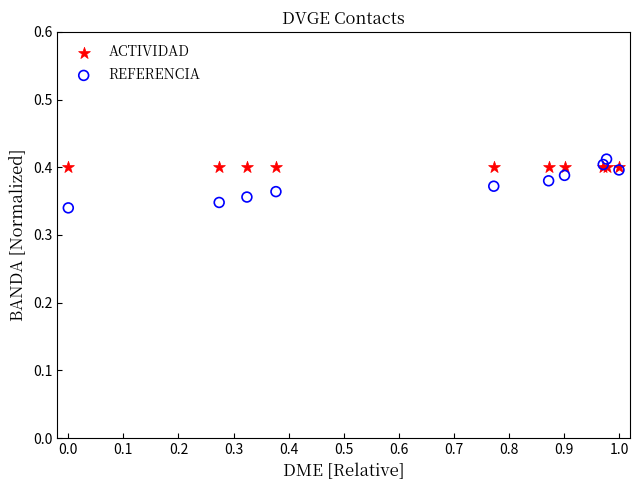

What are all the series names shown in the legend?

ACTIVIDAD, REFERENCIA